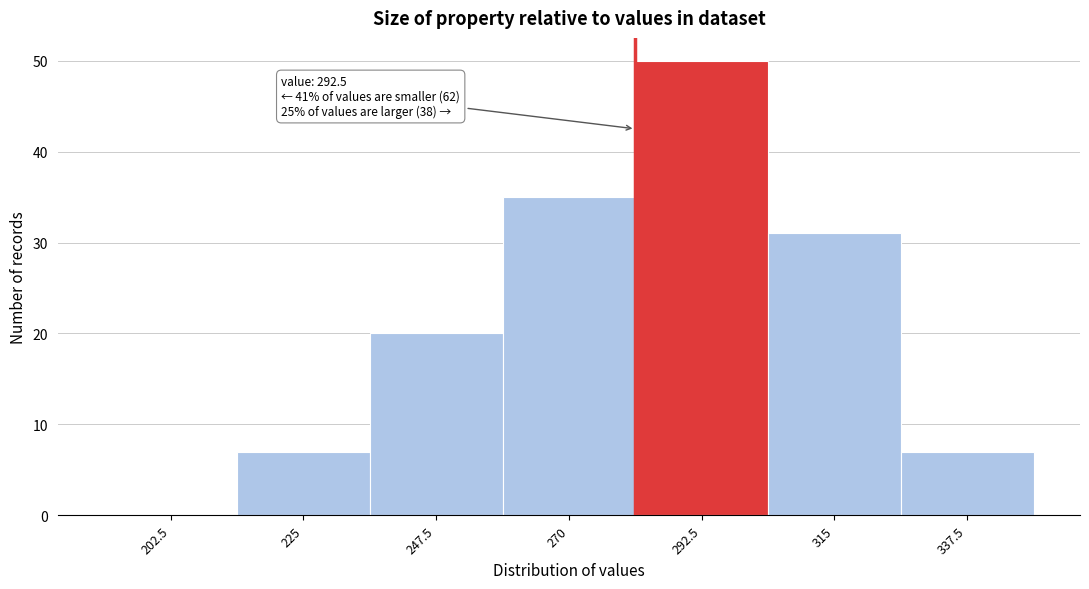

Reading left to right, transcribe all the data shown in this chart.

202.5=0	225=7	247.5=20	270=35	292.5=50	315=31	337.5=7